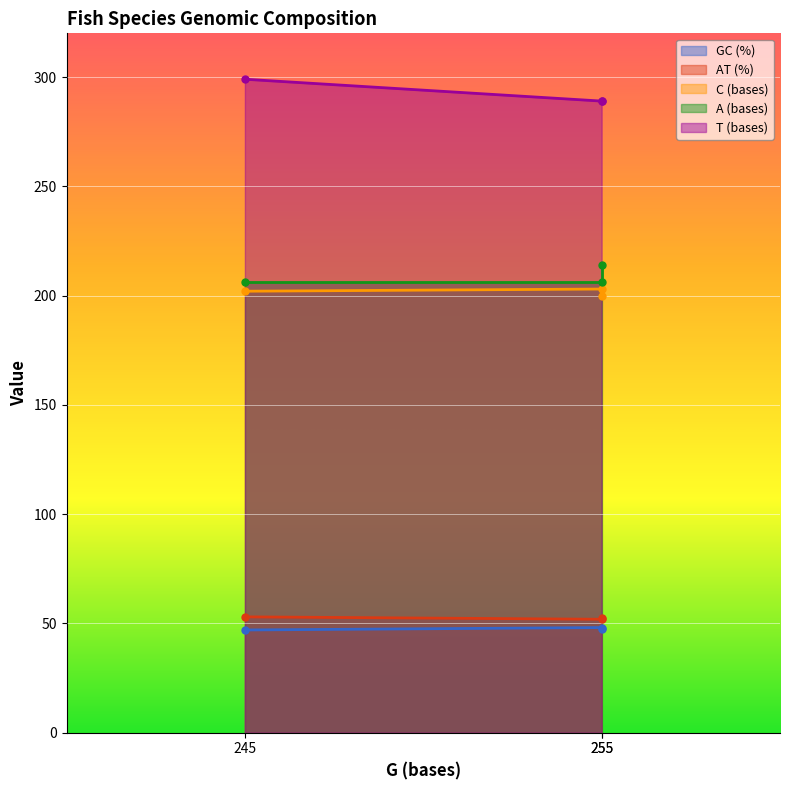

The AT (%) series shows 88.7 at 255. True or false?

False